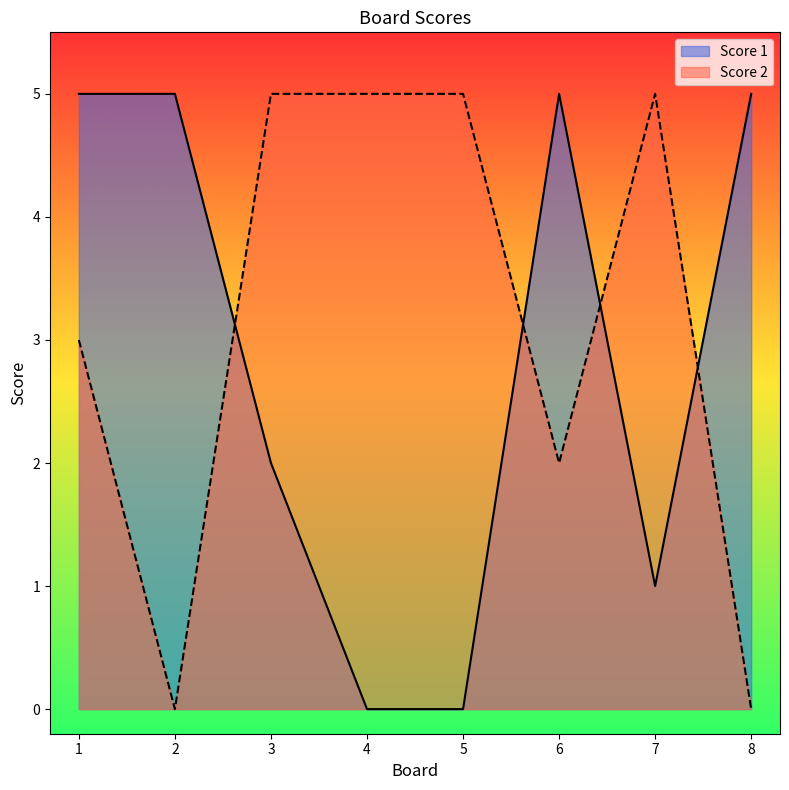

Reading right to left, transcribe all the data shown in this chart.

Score 1: 8=5	7=1	6=5	5=0	4=0	3=2	2=5	1=5
Score 2: 8=0	7=5	6=2	5=5	4=5	3=5	2=0	1=3